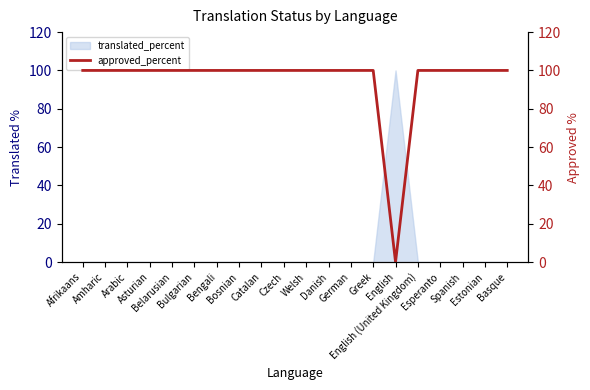

What is the maximum value for translated_percent?

100